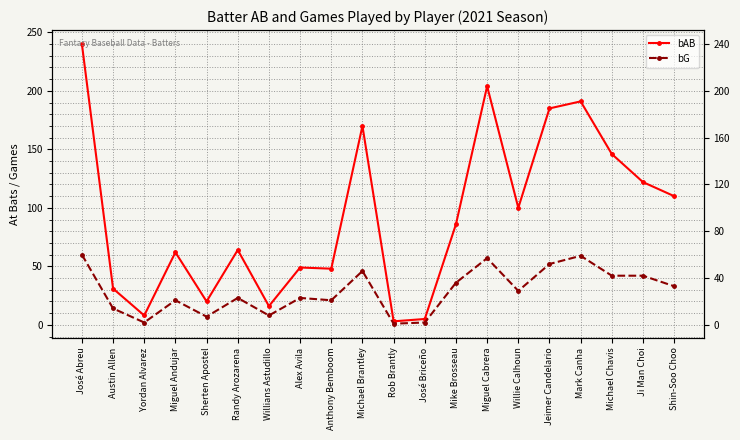

True or false: bG has a value of 1 at José Briceño.

False